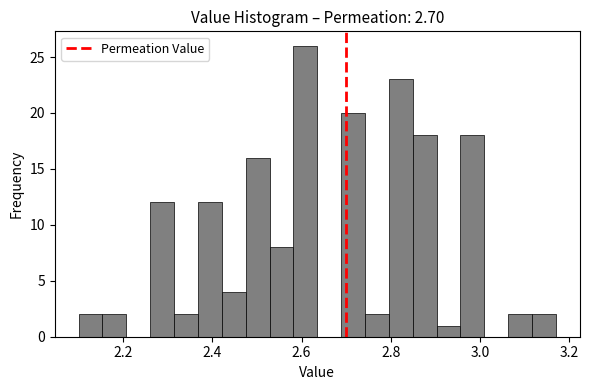

Read against the x-axis, roughly where is the centre of the tallest bar?

2.60